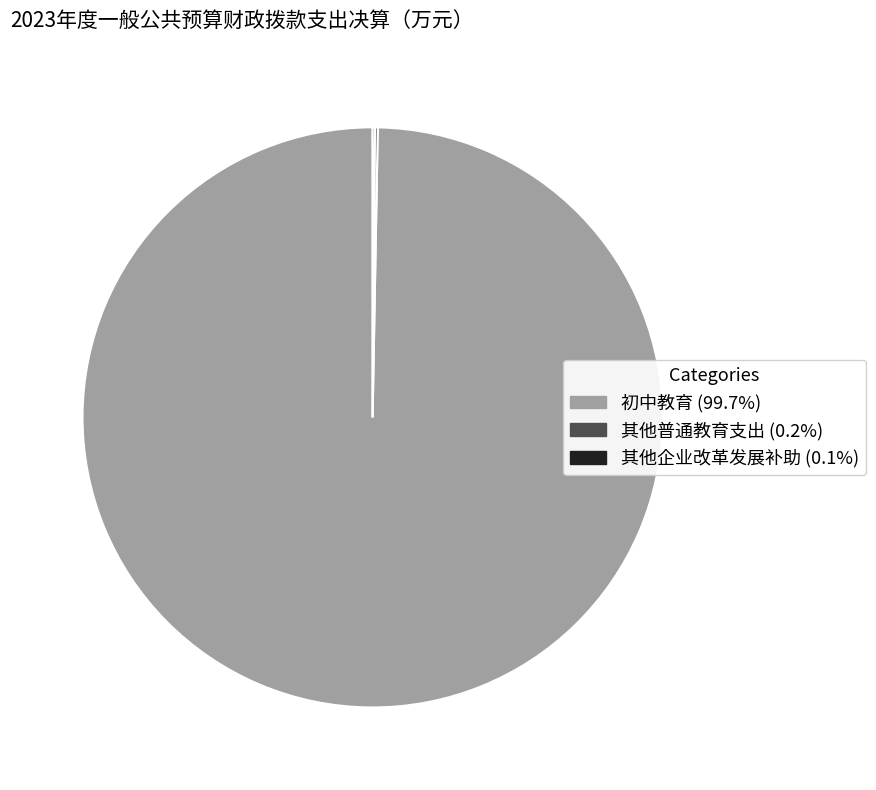

Does any single category account for the majority?

Yes